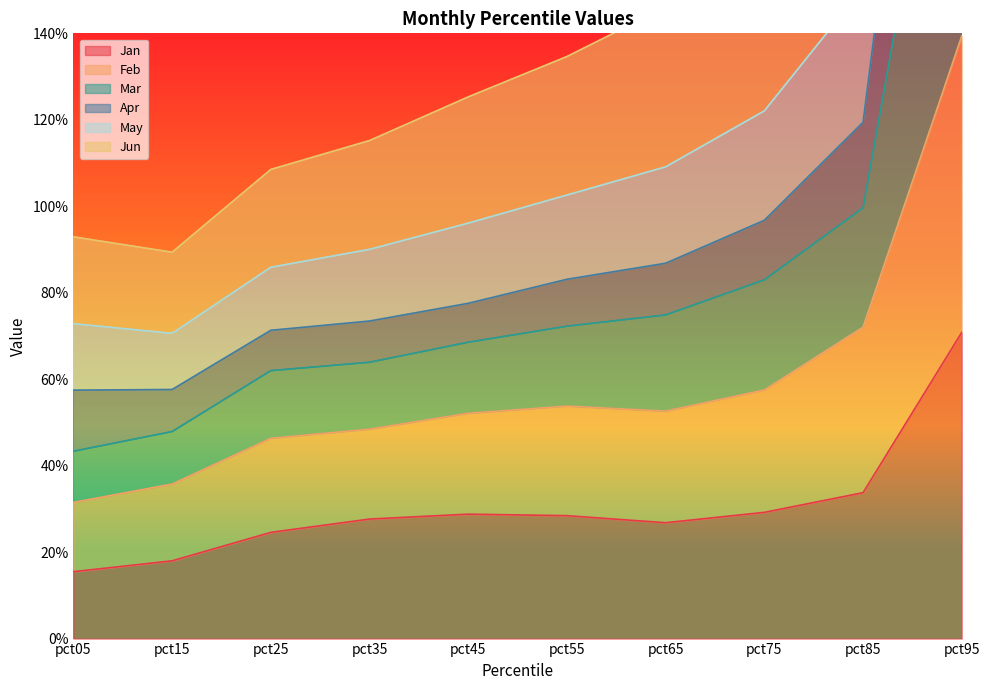

List the series in order of their peak value, highest first.

Mar, Apr, May, Jun, Feb, Jan